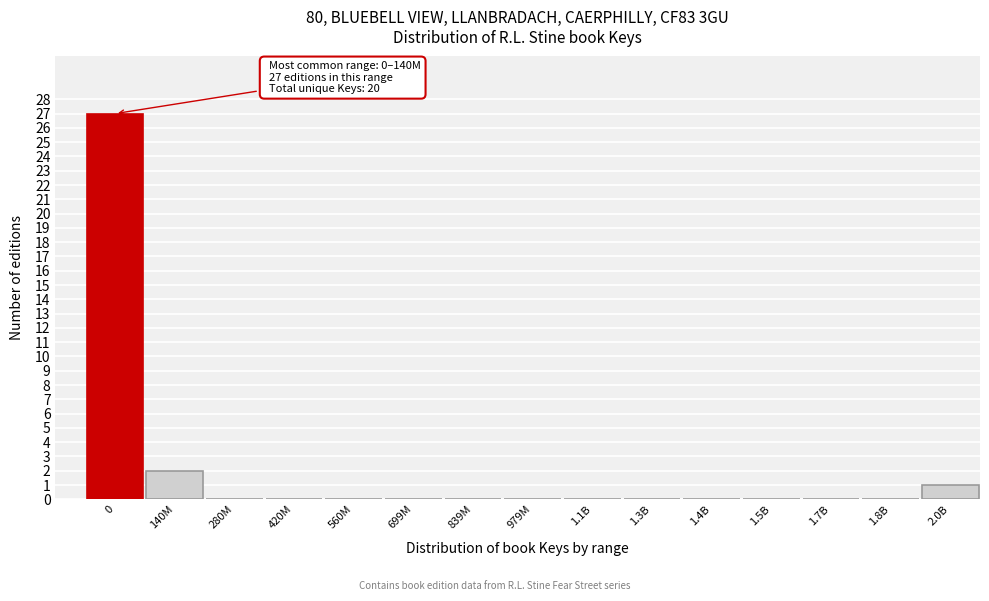

Reading left to right, extract all data points from this chart.

0=27	140M=2	280M=0	420M=0	560M=0	699M=0	839M=0	979M=0	1.1B=0	1.3B=0	1.4B=0	1.5B=0	1.7B=0	1.8B=0	2.0B=1